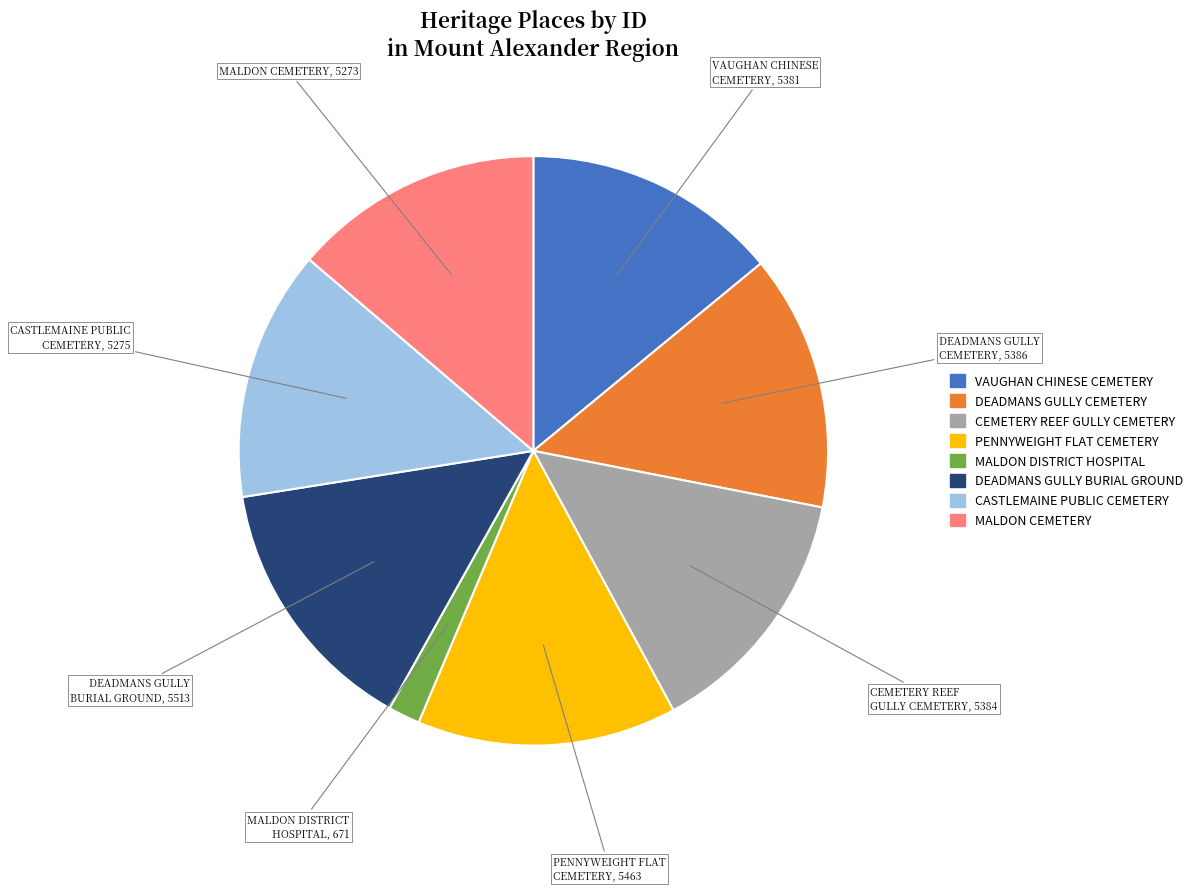

Approximately how many times larger is the value at PENNYWEIGHT FLAT CEMETERY compared to MALDON DISTRICT HOSPITAL?

8.1